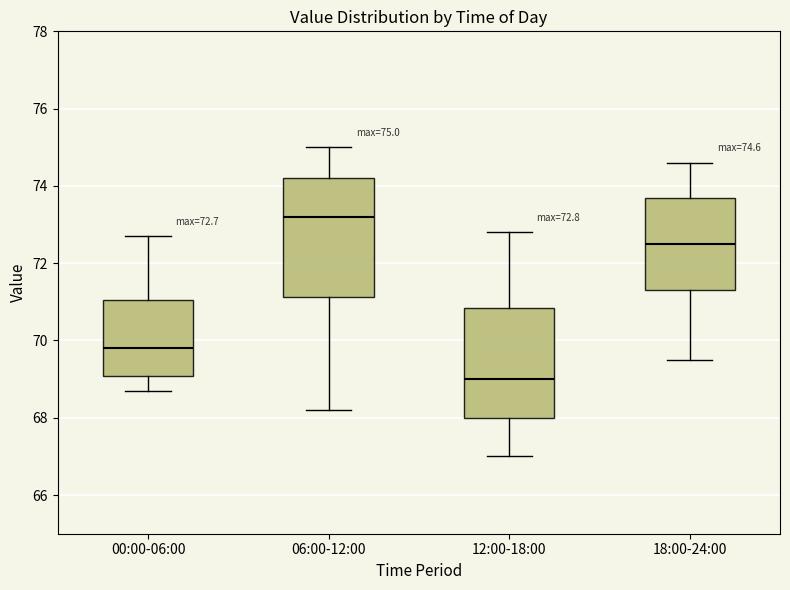

Which box's median line is the lowest?

12:00-18:00